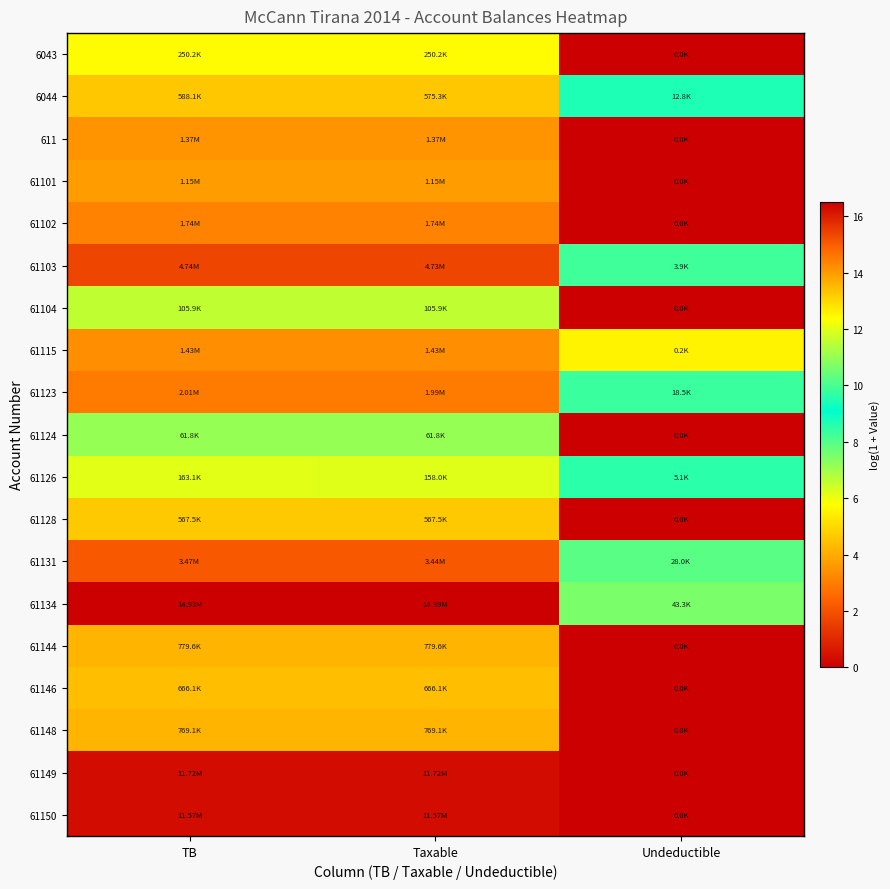

List the series in order of their peak value, highest first.

61134, 61149, 61150, 61103, 61131, 61123, 61102, 61115, 611, 61101, 61144, 61148, 61146, 6044, 61128, 6043, 61126, 61104, 61124